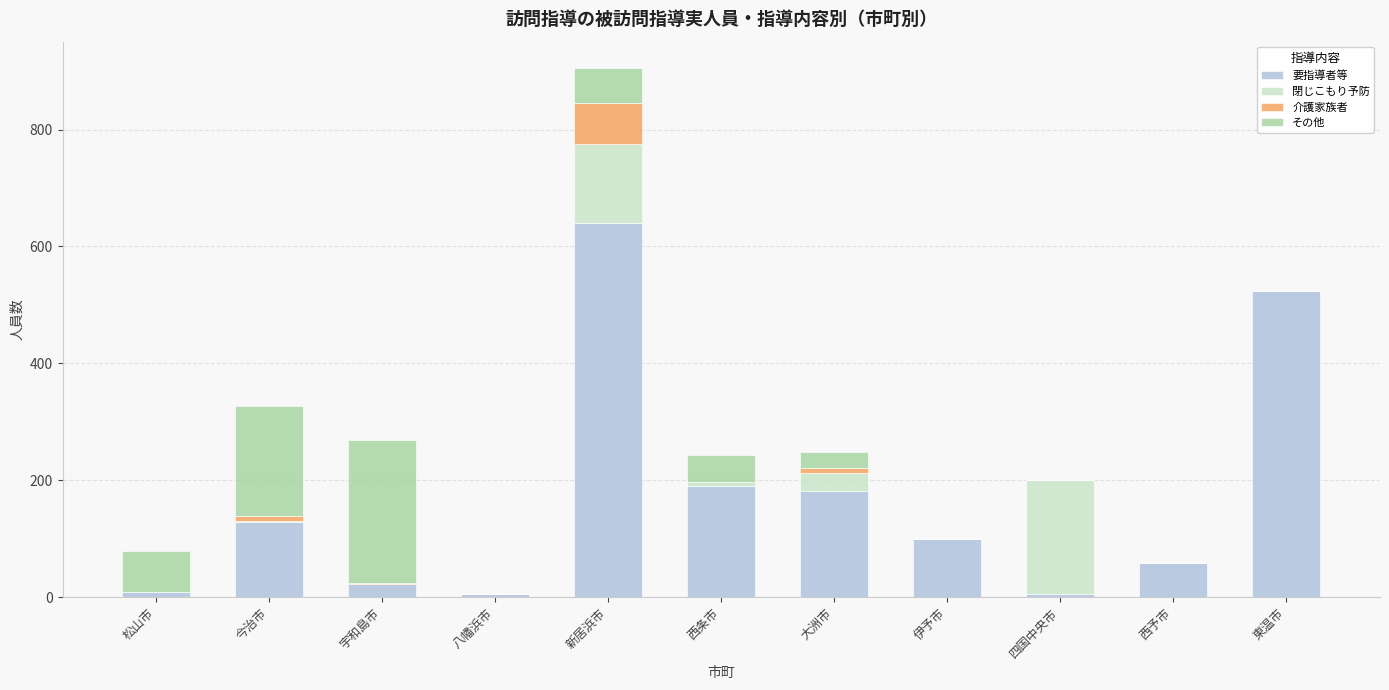

What is the sum of all 要指導者等 values?

1864